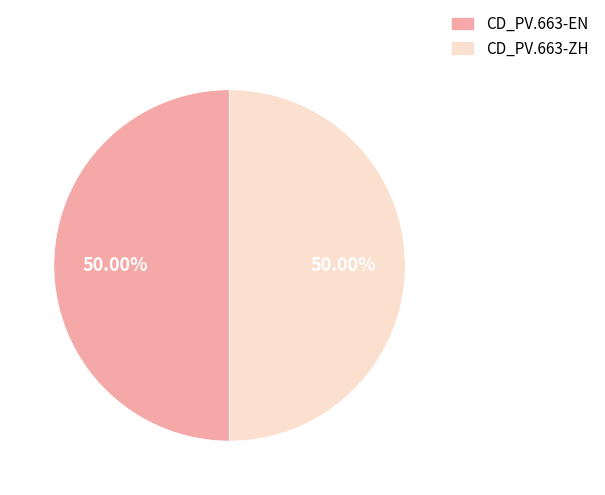

Combined, do CD_PV.663-ZH and CD_PV.663-EN account for over 50%?

Yes